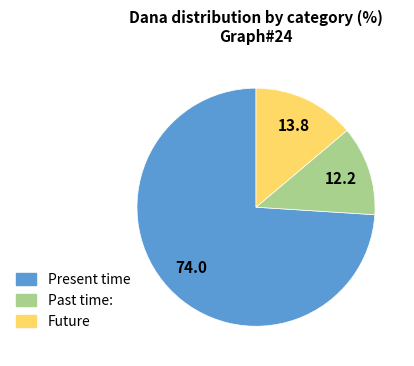

Do Present time and Future together represent more than half of the pie?

Yes